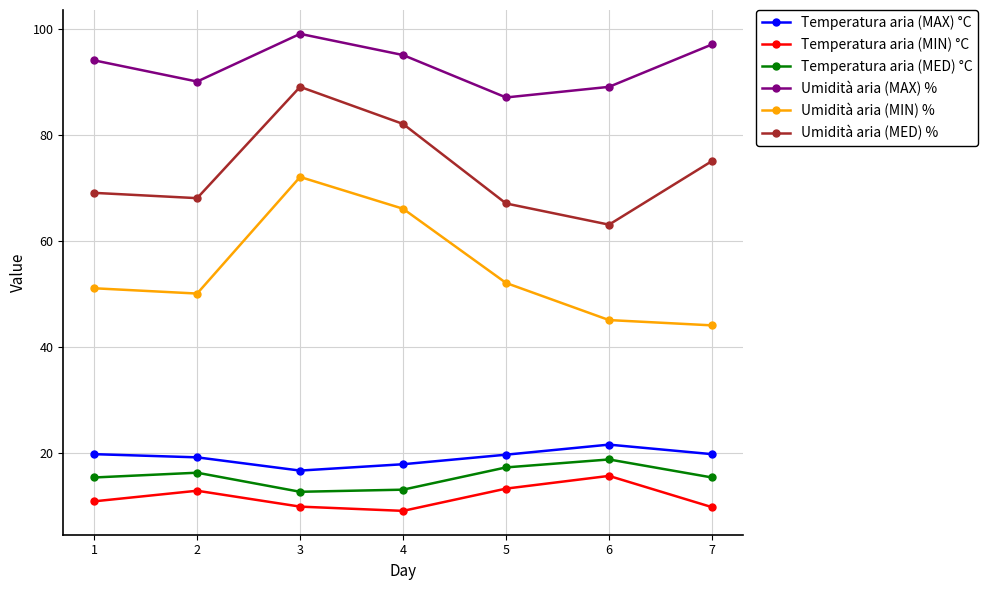

Which series has the widest spread of values?

Umidità aria (MIN) %